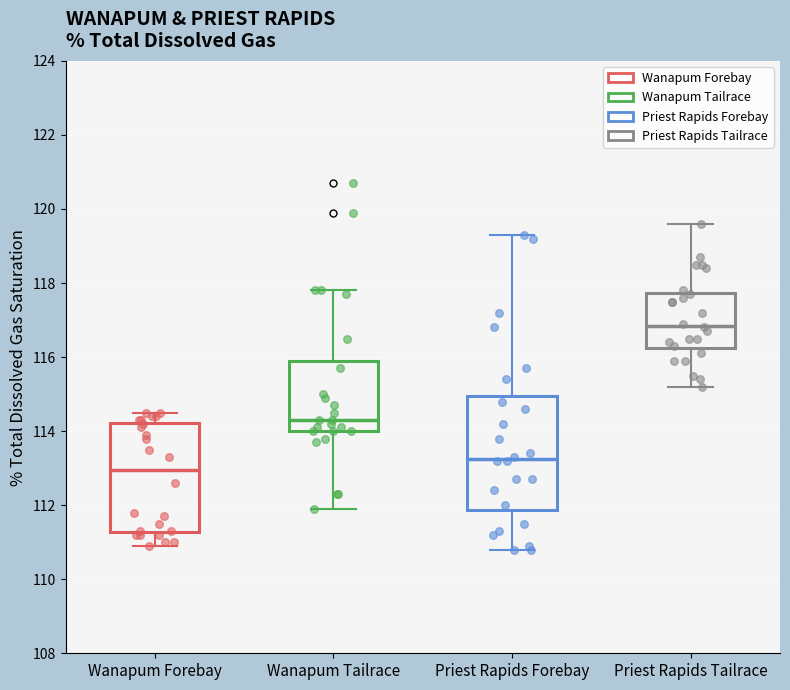

Where is the upper edge of the box for Wanapum Tailrace on the y-axis? The values are not printed on the chart, so give them approximately, as read against the axis.

116.0